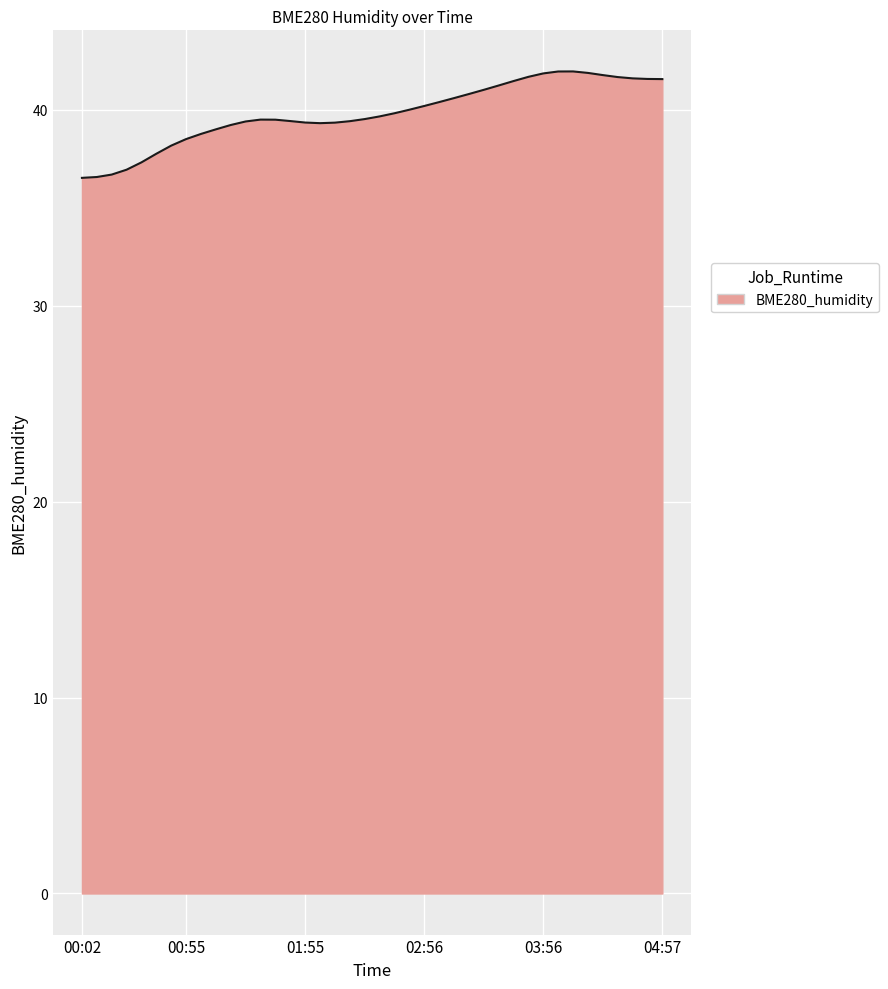

How many lines are shown in the chart?

1